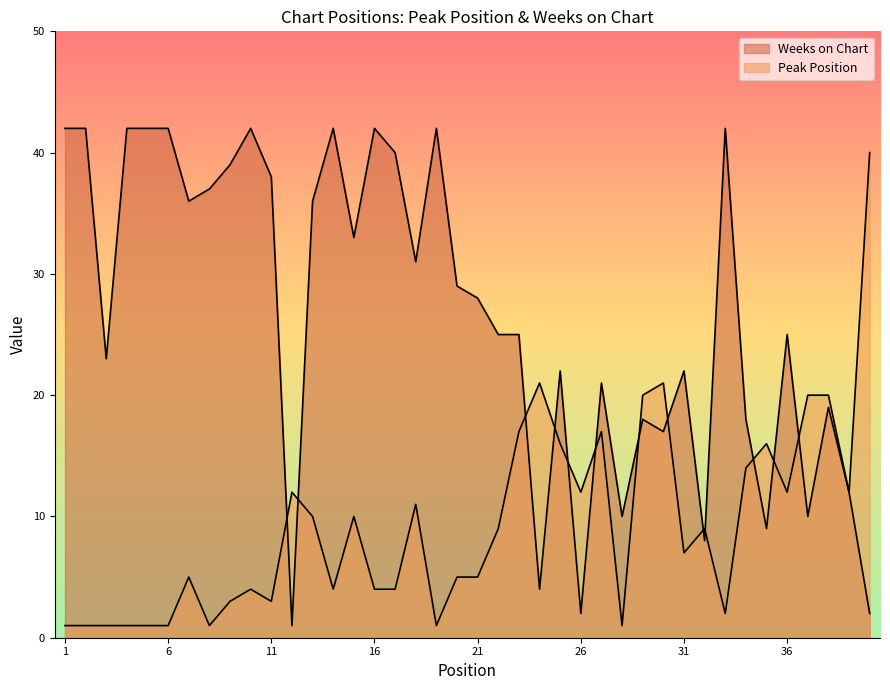

The Peak Position series shows 3 at 13. True or false?

False